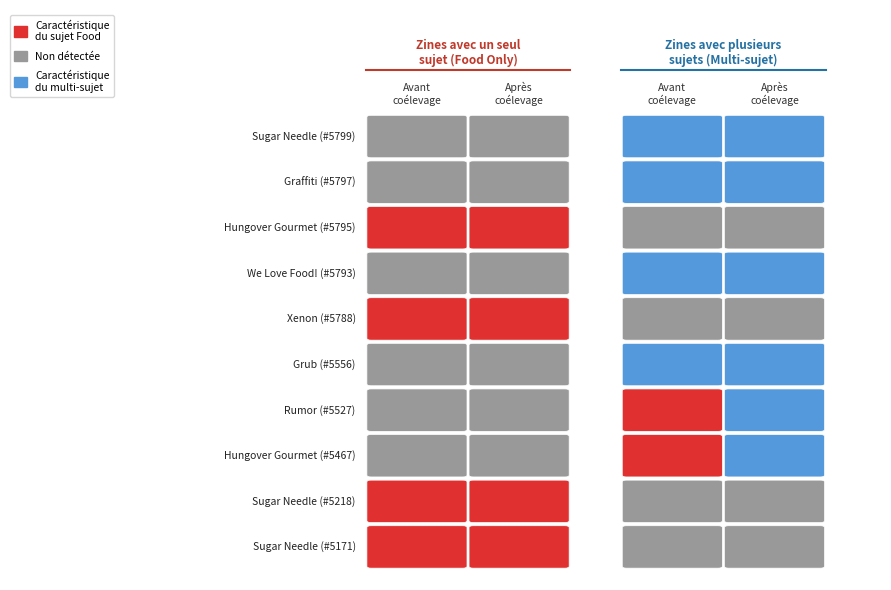

What is the sum of all values?

228